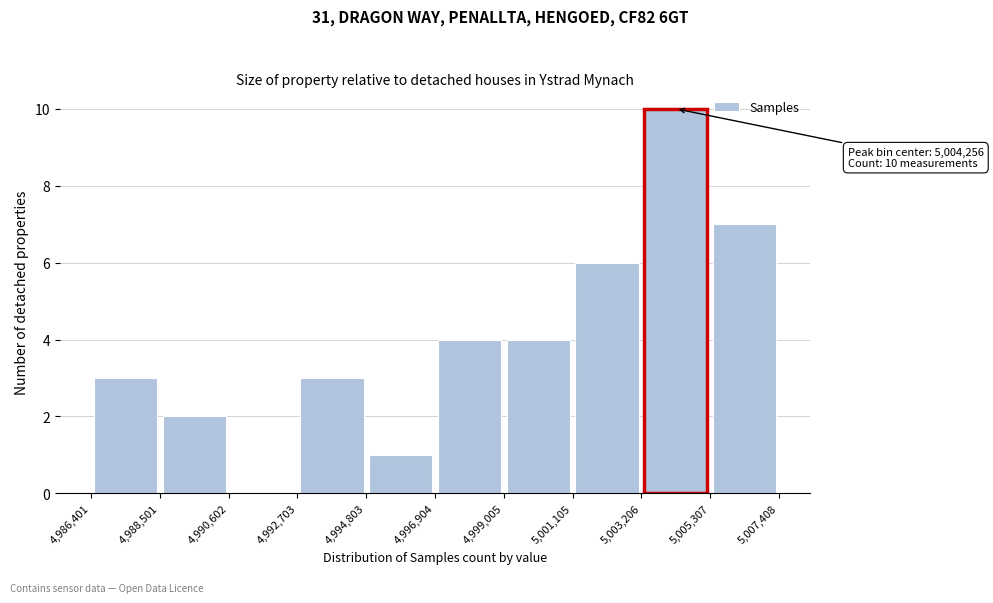

Which range on the x-axis has the tallest bar?

5,003,206 to 5,005,307